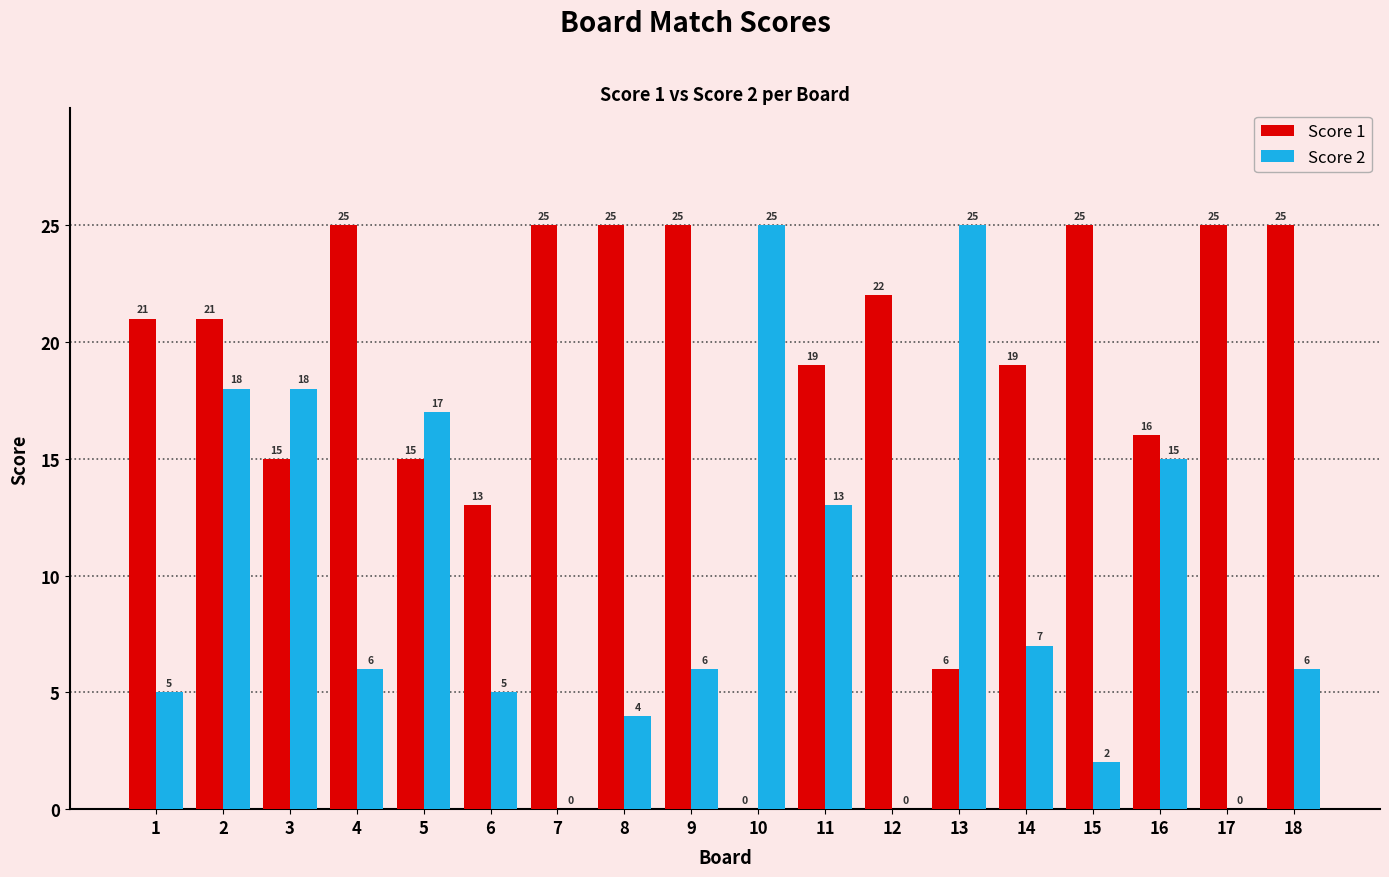

What is the total value across all series at 18?

31